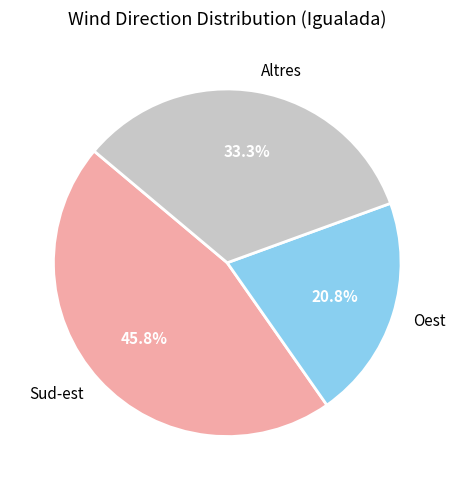

Which has a higher value, Oest or Sud-est?

Sud-est